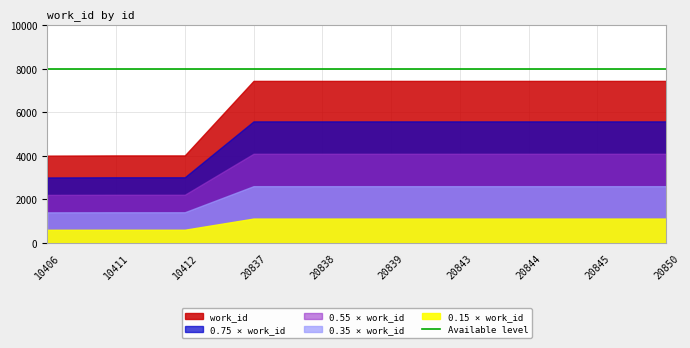

Reading left to right, extract all data points from this chart.

10406=4010	10411=4020	10412=4020	20837=7447	20838=7447	20839=7447	20843=7447	20844=7447	20845=7447	20850=7447